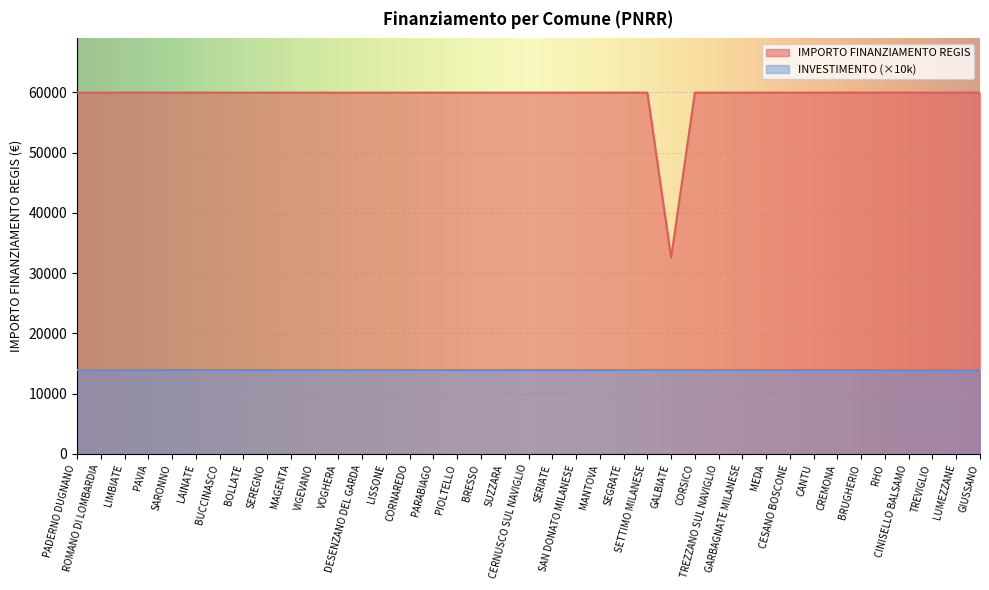

True or false: the data shows 59966 at LISSONE.

True